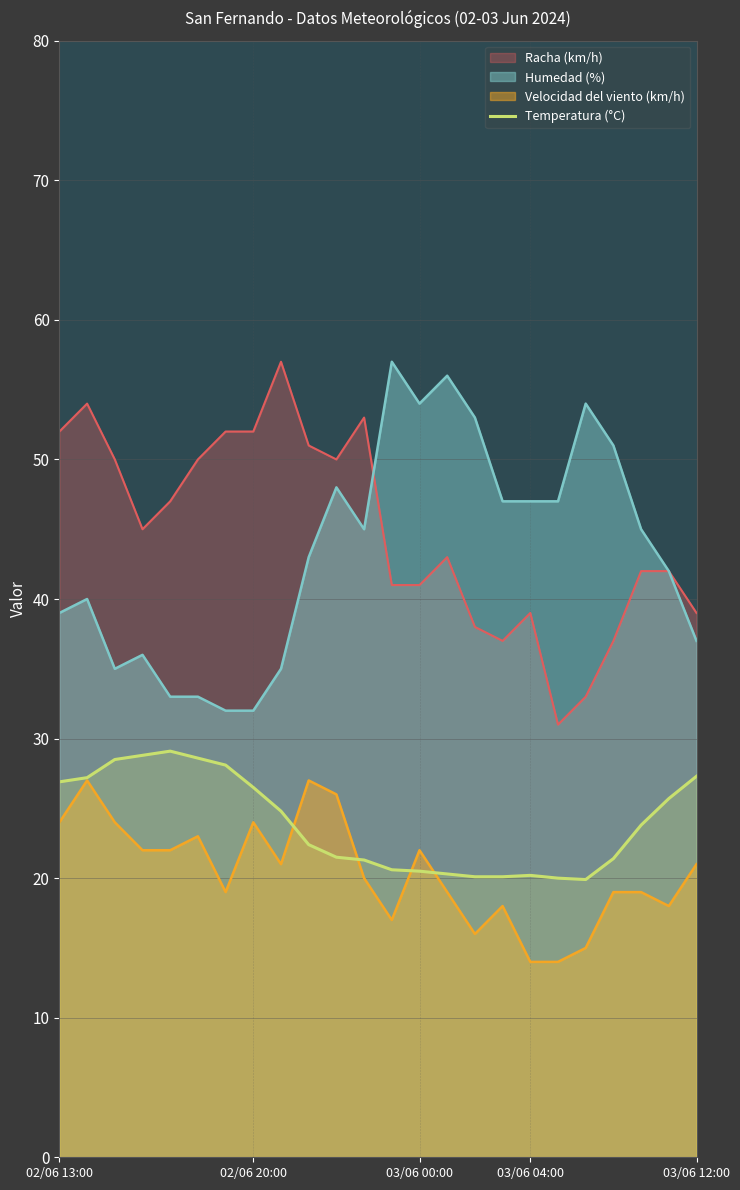

True or false: Racha (km/h) and Temperatura (°C) intersect in this chart.

False